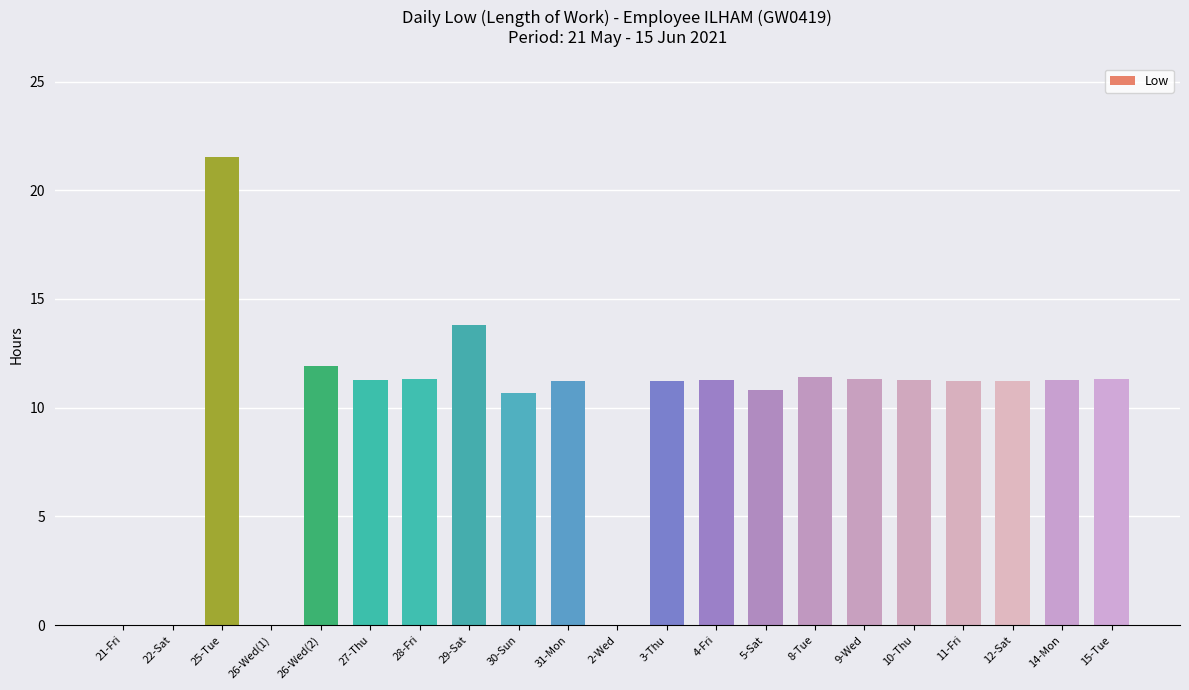

Is it true that the value at 3-Thu is 14.7?

False